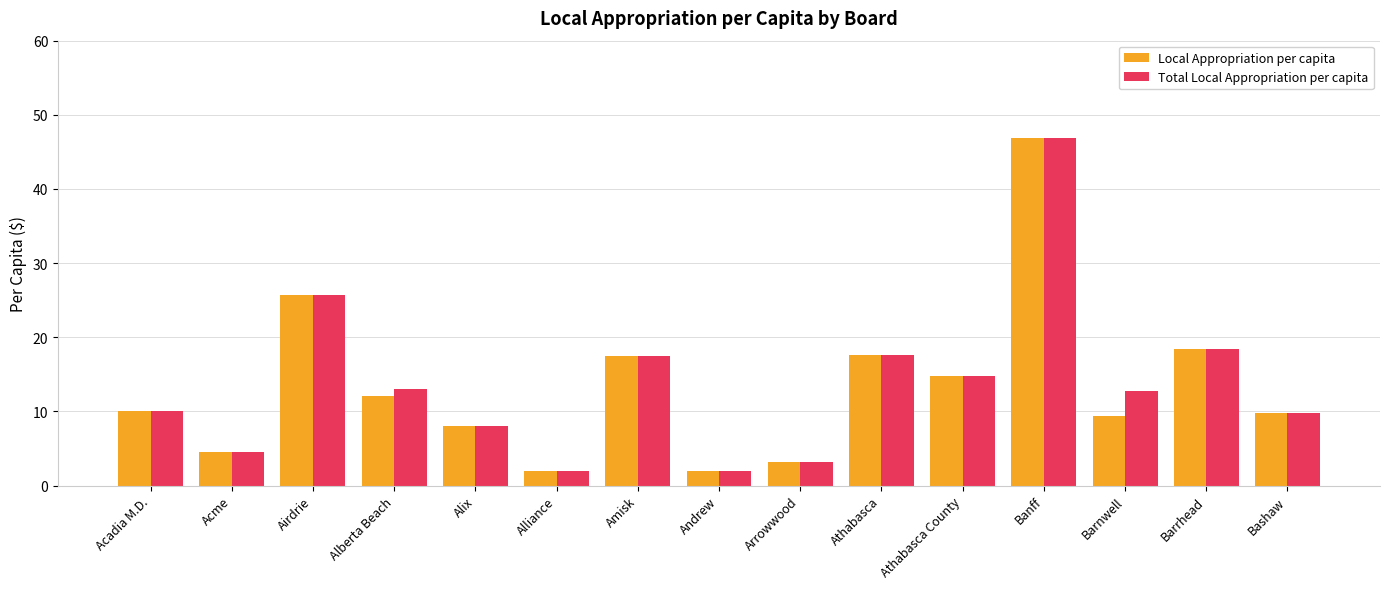

Is the value of Total Local Appropriation per capita at Alix greater than the value of Local Appropriation per capita at Athabasca?

No